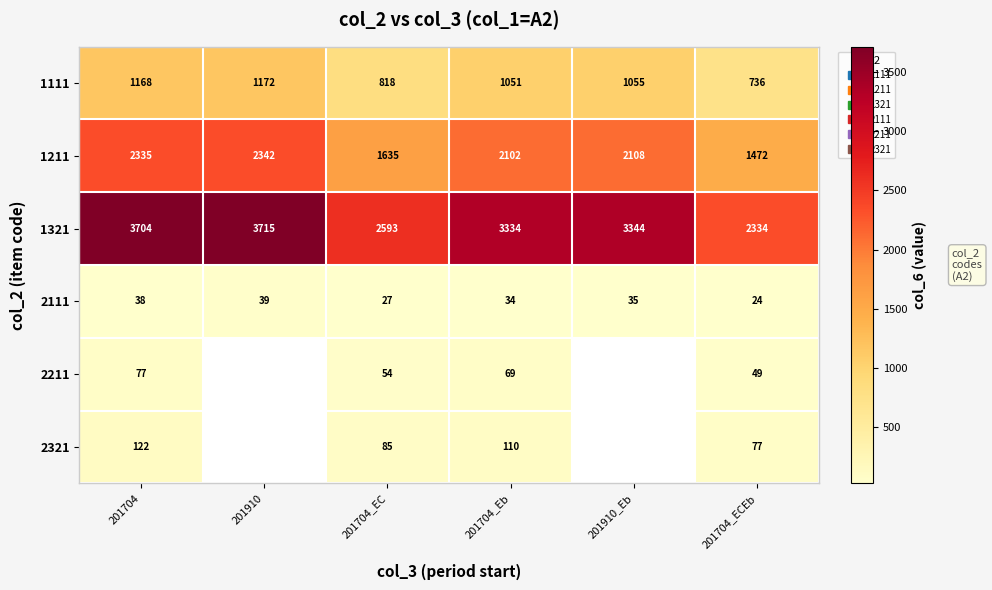

How many series are shown in this chart?

6